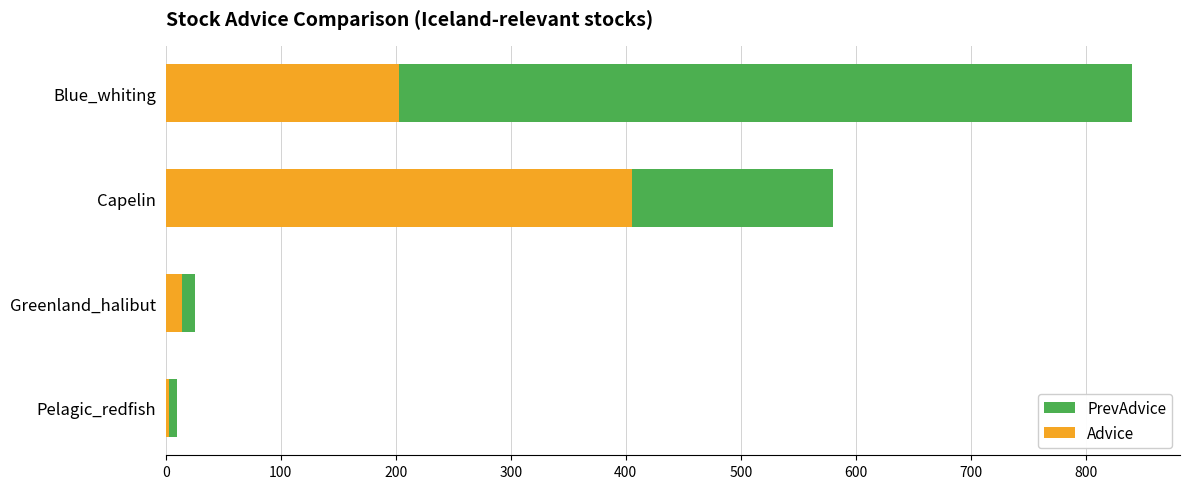

What are all the series names shown in the legend?

PrevAdvice, Advice